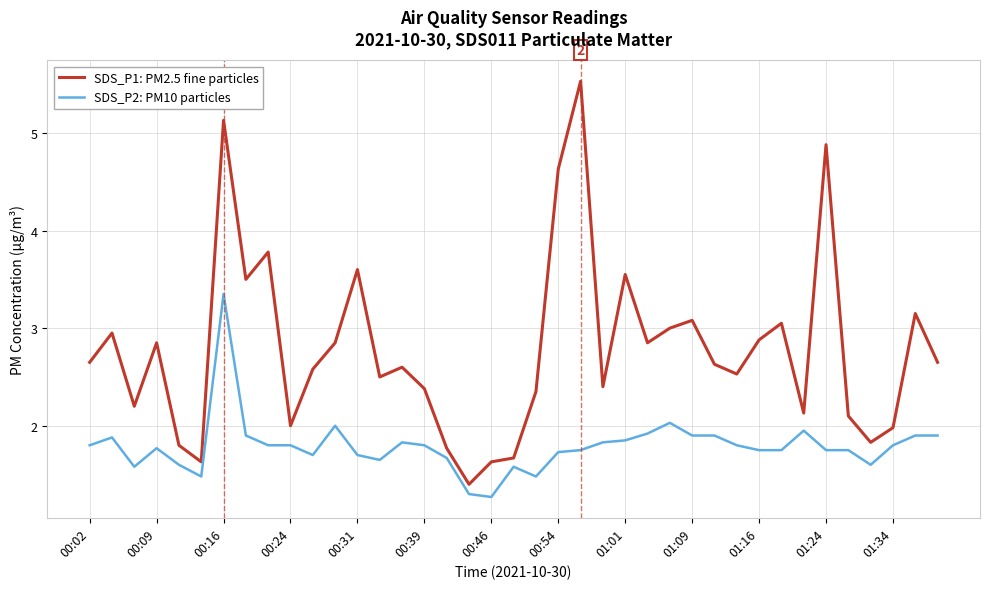

What is the smallest value displayed?

1.3